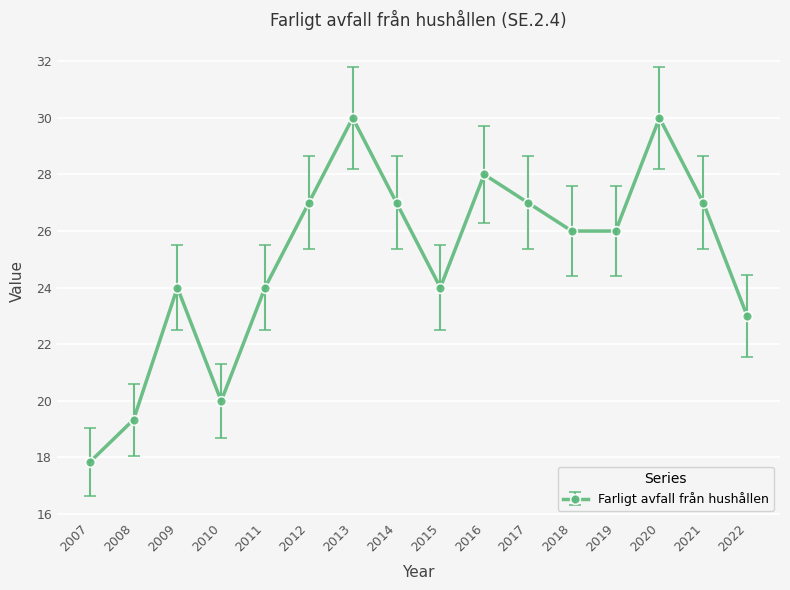

Is it true that the value at 2018 is 45.0?

False